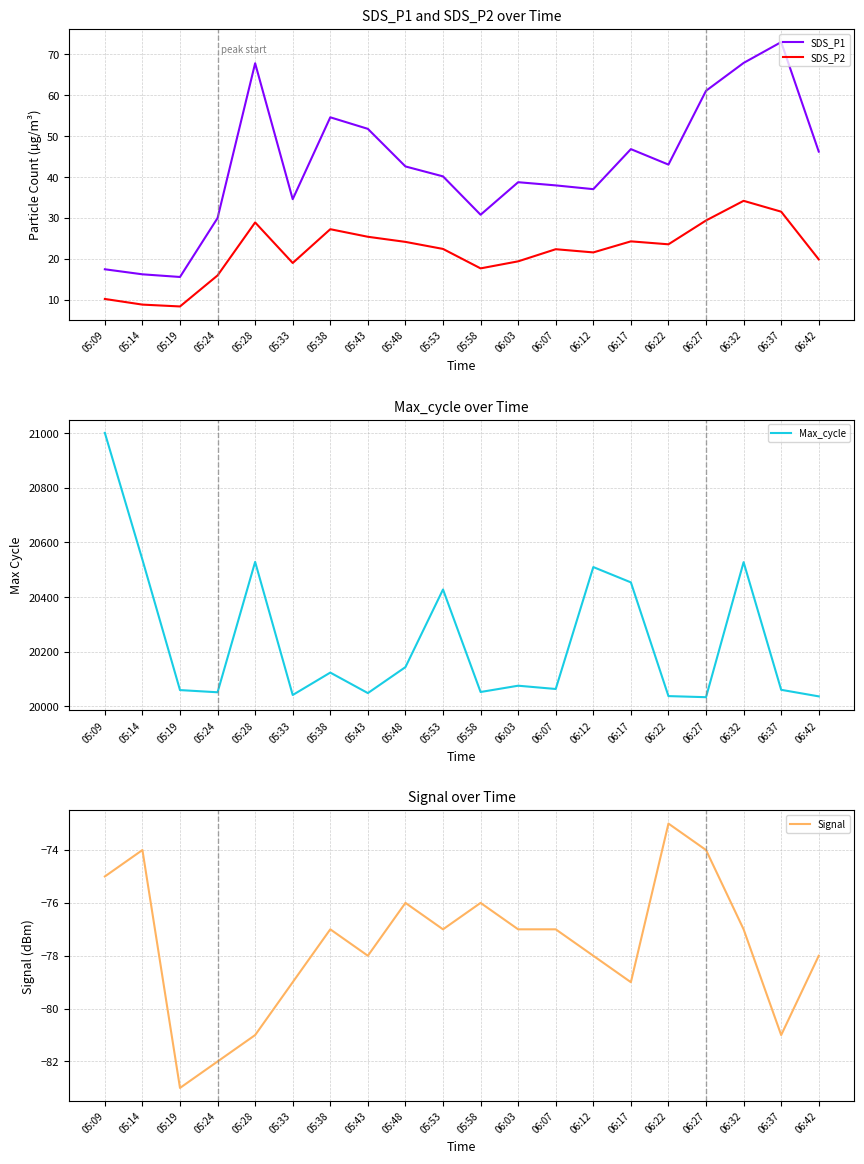

True or false: SDS_P1 and Signal intersect in this chart.

False